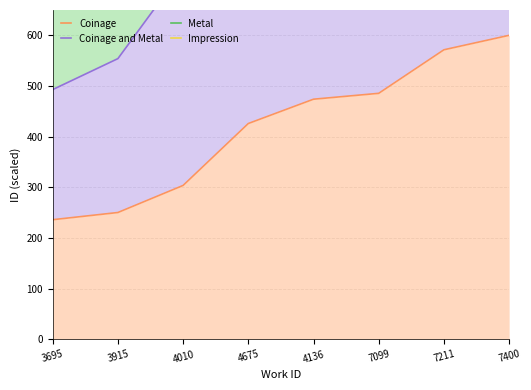

How many data points in Metal are less than 1403?

4